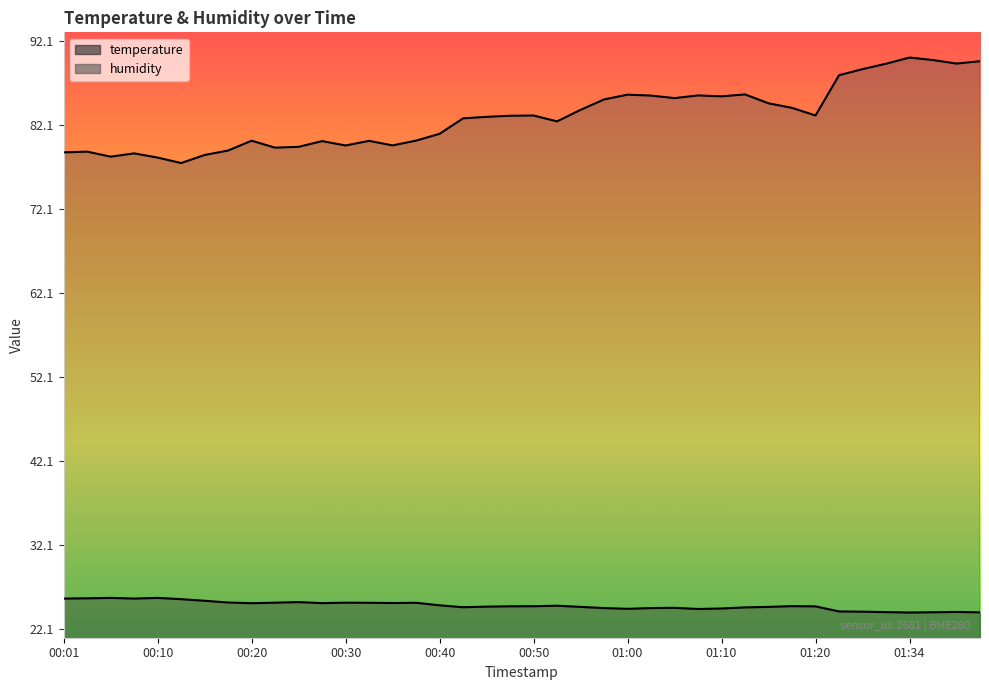

Reading right to left, transcribe all the data shown in this chart.

temperature: 01:41=24.1	01:39=24.1	01:36=24.1	01:34=24.1	01:31=24.1	01:29=24.2	01:26=24.2	01:20=24.8	01:17=24.8	01:15=24.8	01:12=24.7	01:10=24.6	01:07=24.5	01:04=24.6	01:02=24.6	01:00=24.5	00:57=24.6	00:55=24.8	00:52=24.9	00:50=24.8	00:47=24.8	00:45=24.8	00:42=24.7	00:40=24.9	00:37=25.2	00:35=25.2	00:32=25.2	00:30=25.2	00:28=25.2	00:25=25.3	00:23=25.2	00:20=25.2	00:18=25.3	00:15=25.5	00:13=25.7	00:10=25.8	00:08=25.7	00:05=25.8	00:03=25.8	00:01=25.7
humidity: 01:41=89.7	01:39=89.4	01:36=89.8	01:34=90.1	01:31=89.4	01:29=88.8	01:26=88.0	01:20=83.2	01:17=84.2	01:15=84.7	01:12=85.8	01:10=85.5	01:07=85.6	01:04=85.3	01:02=85.6	01:00=85.7	00:57=85.2	00:55=83.9	00:52=82.5	00:50=83.2	00:47=83.2	00:45=83.1	00:42=82.9	00:40=81.1	00:37=80.2	00:35=79.7	00:32=80.2	00:30=79.7	00:28=80.2	00:25=79.5	00:23=79.4	00:20=80.2	00:18=79.1	00:15=78.5	00:13=77.6	00:10=78.2	00:08=78.7	00:05=78.3	00:03=78.9	00:01=78.8